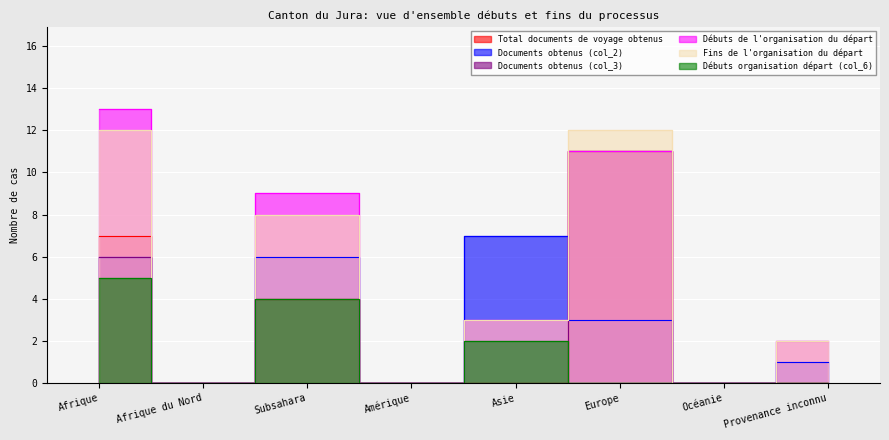

The value of Documents obtenus (col_3) at Amérique is 0. True or false?

True